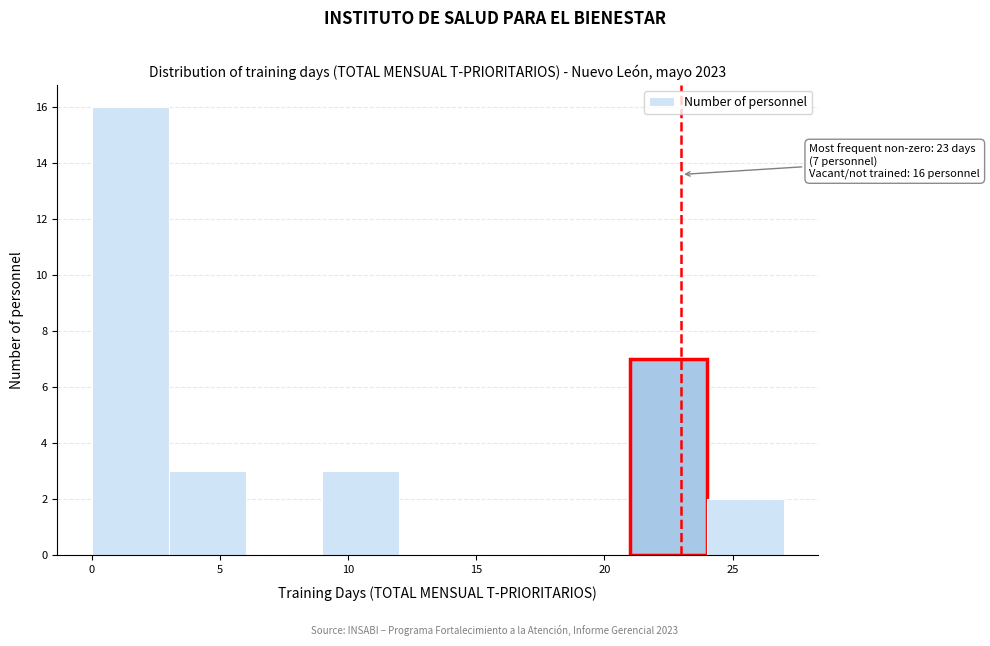

Over which range of the x-axis is the bar tallest?

0 to 3